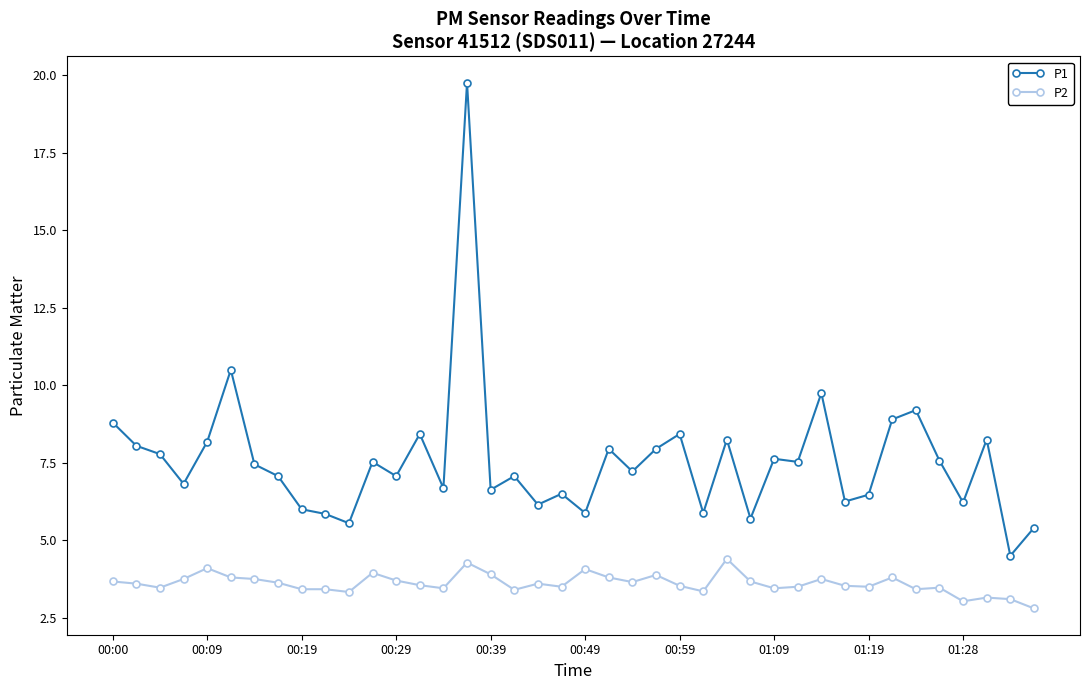

Which series has the largest total across all categories?

P1